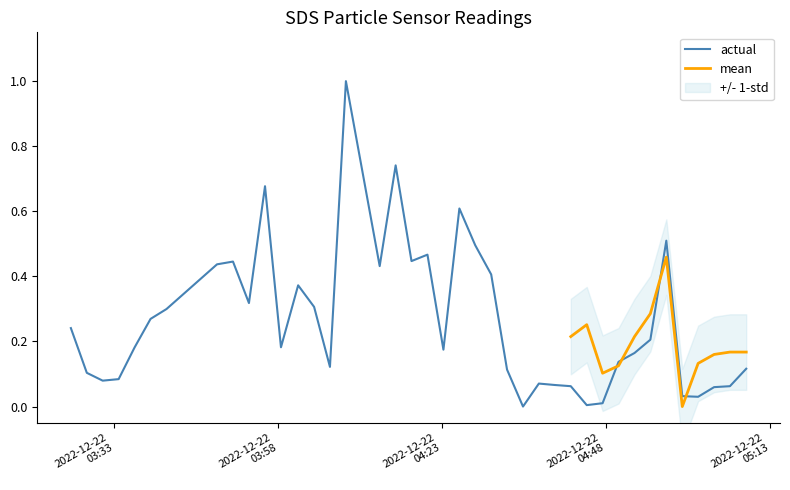

How many interior local peaks (higher than both neighbors) does the data have?

9